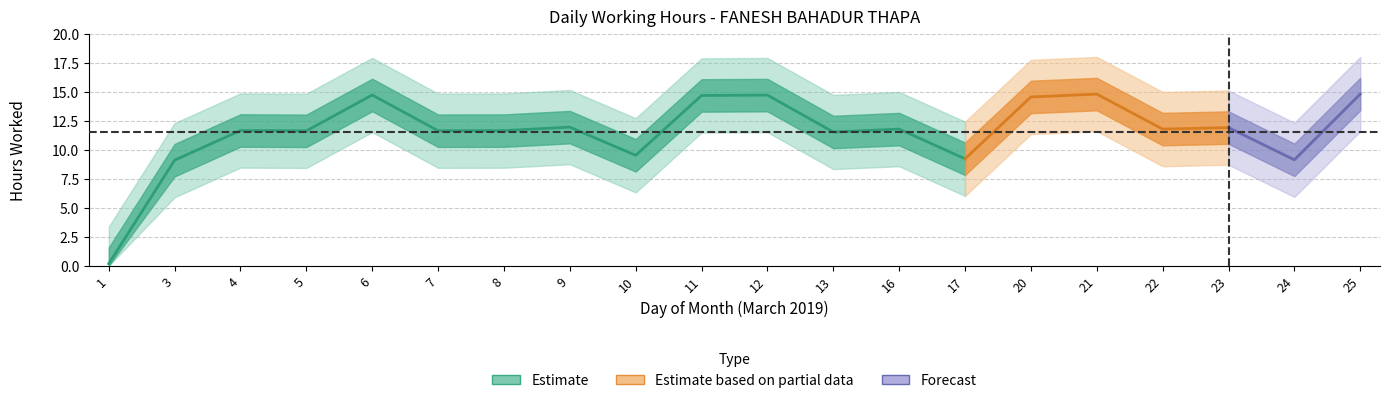

What is the difference between the second highest and minimum values?

14.6